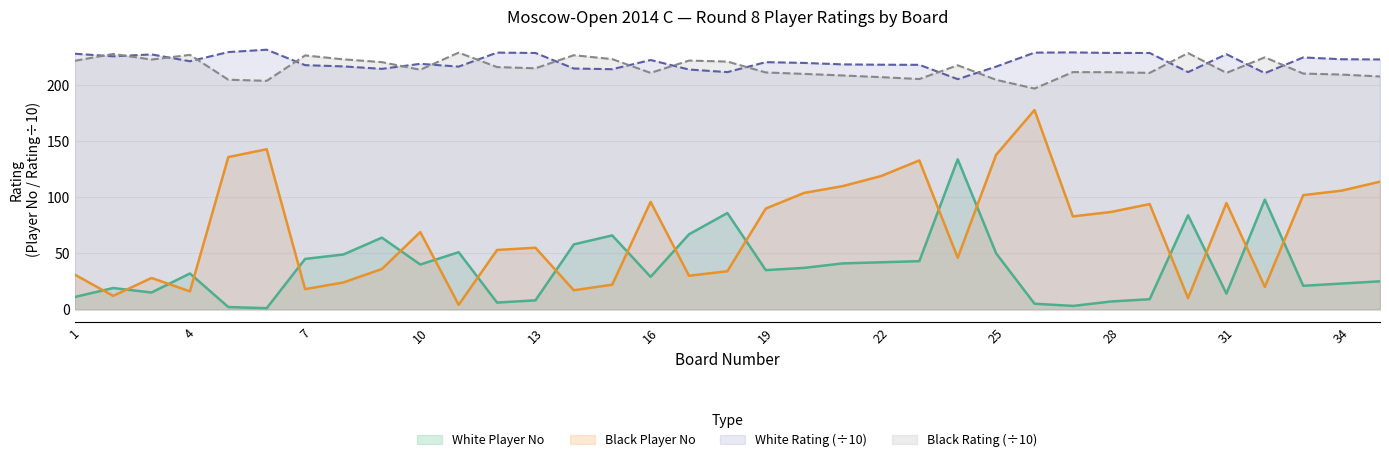

What is the minimum value shown in the chart?

1.0